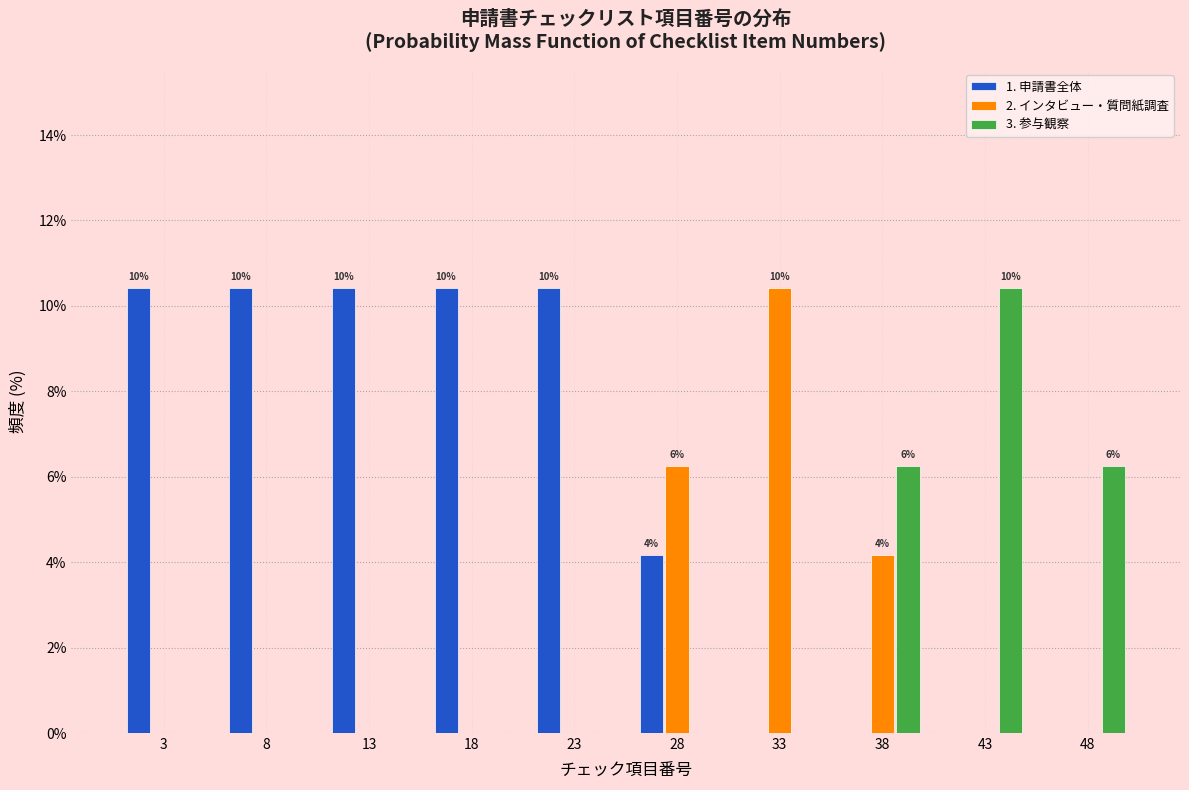

The value of 1. 申請書全体 at 33 is 0.0. True or false?

True